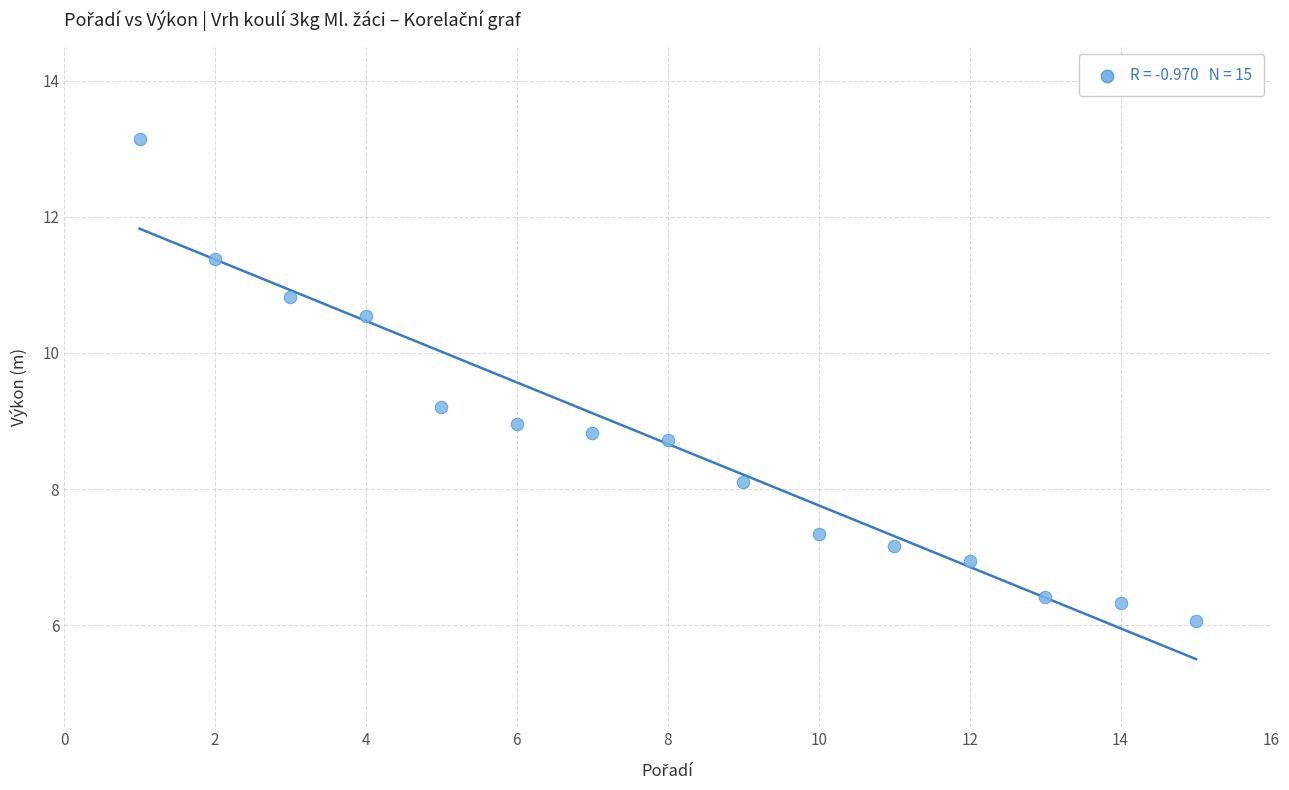

What is the range of X values (max minus min)?

14.0